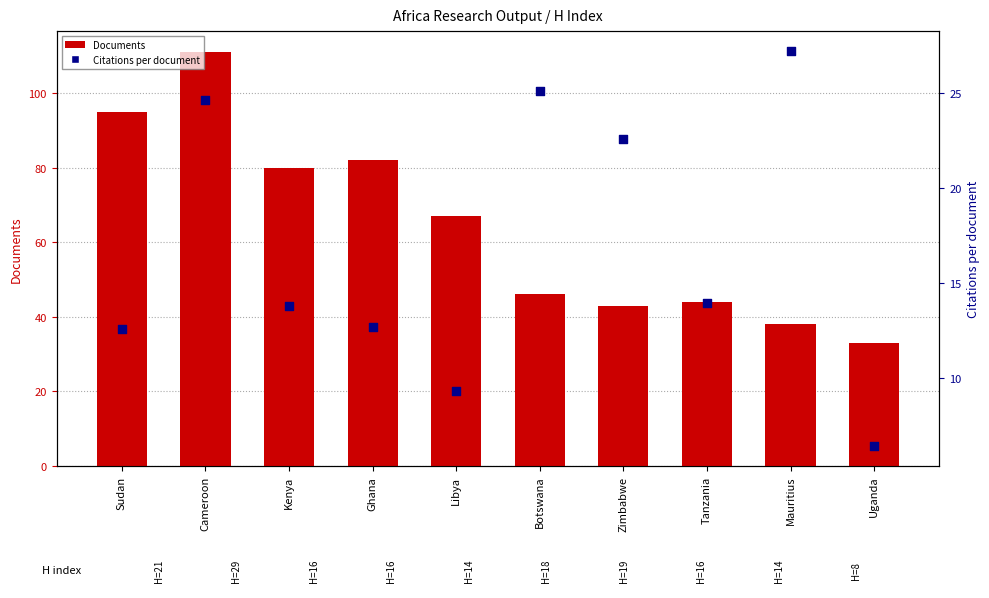

Which series contains the lowest Y value?

Citations per document